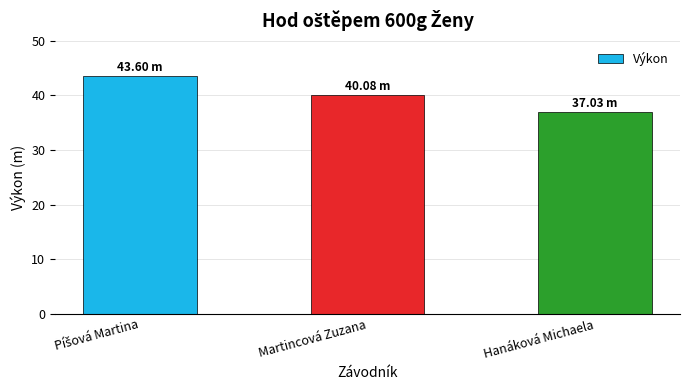

True or false: the data shows 70.2 at Martincová Zuzana.

False